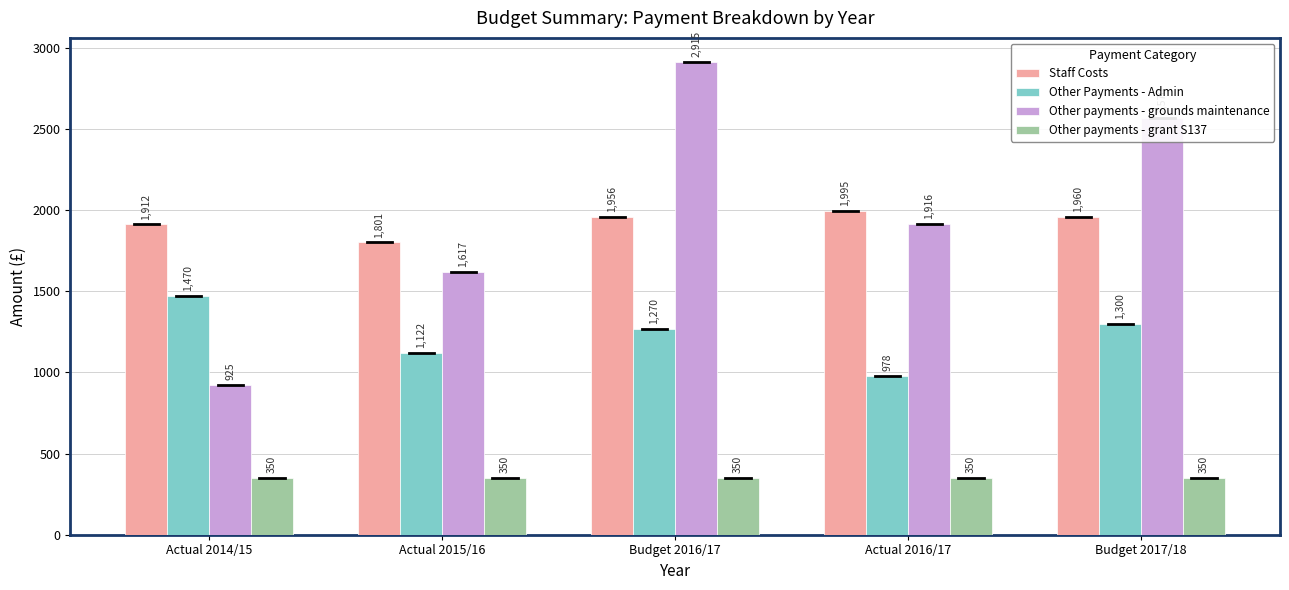

What is the spread (max minus min) of values at Actual 2015/16?

1450.8